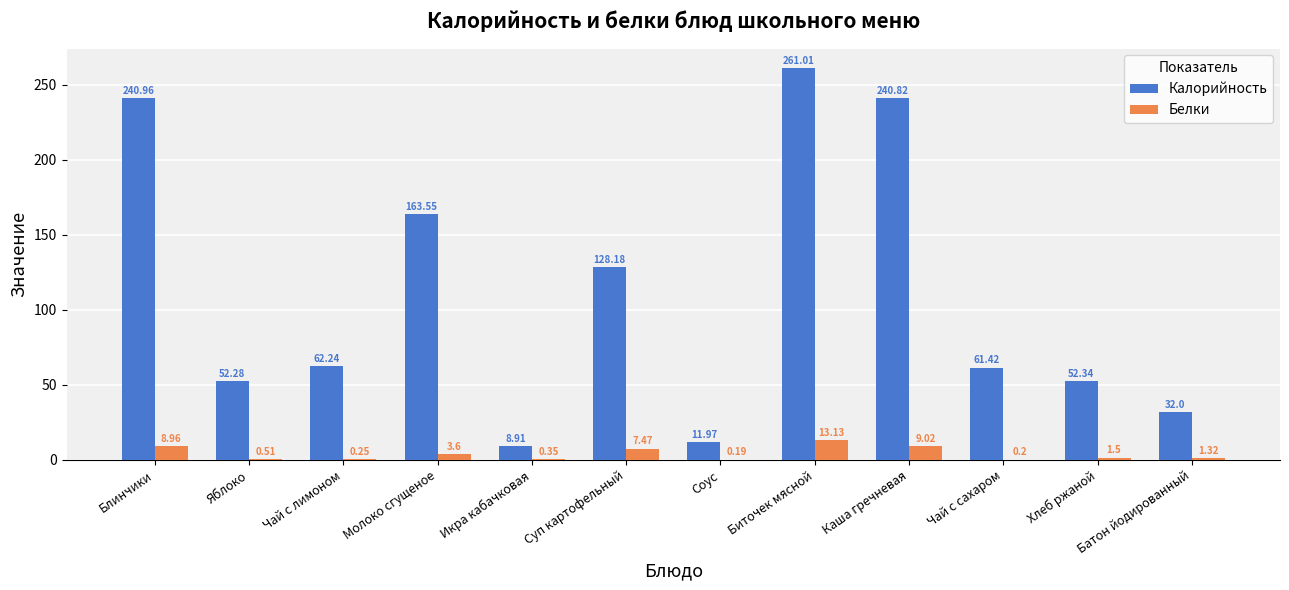

What is the sum of all Калорийность values?

1315.7